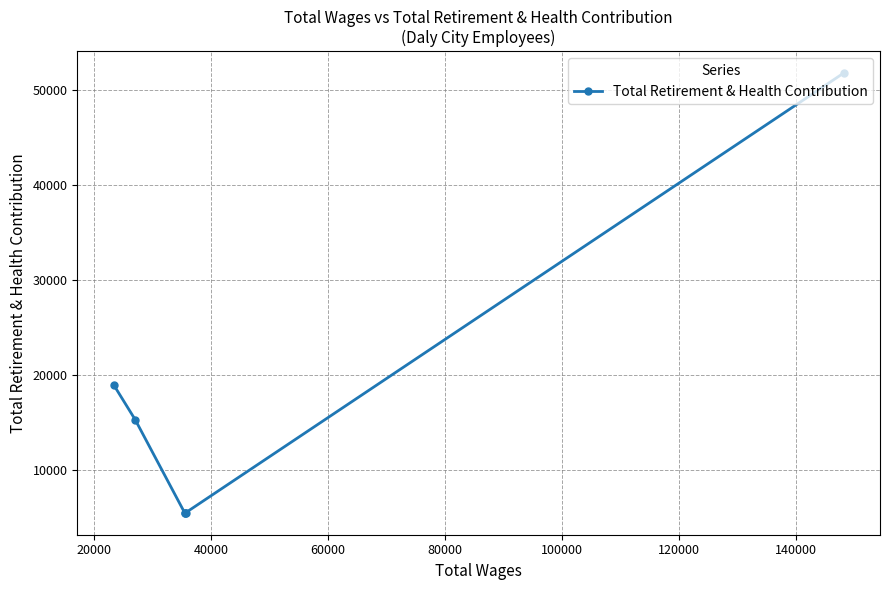

What is the change in value from 20000 to 80000?

-9806